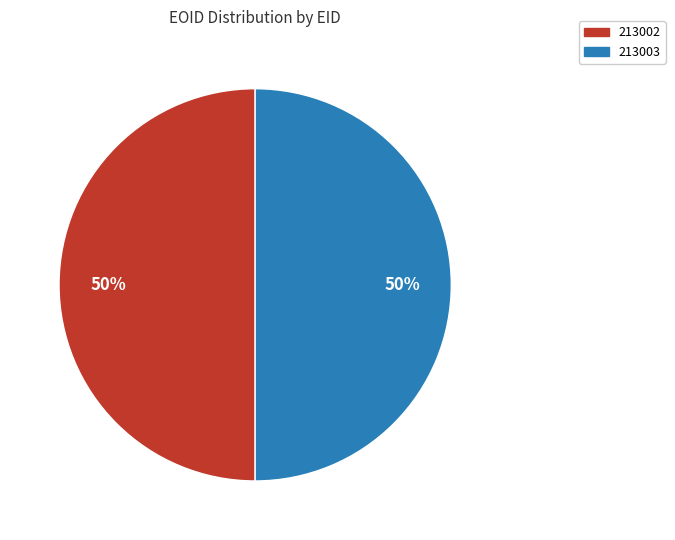

How many slices are in this pie chart?

2